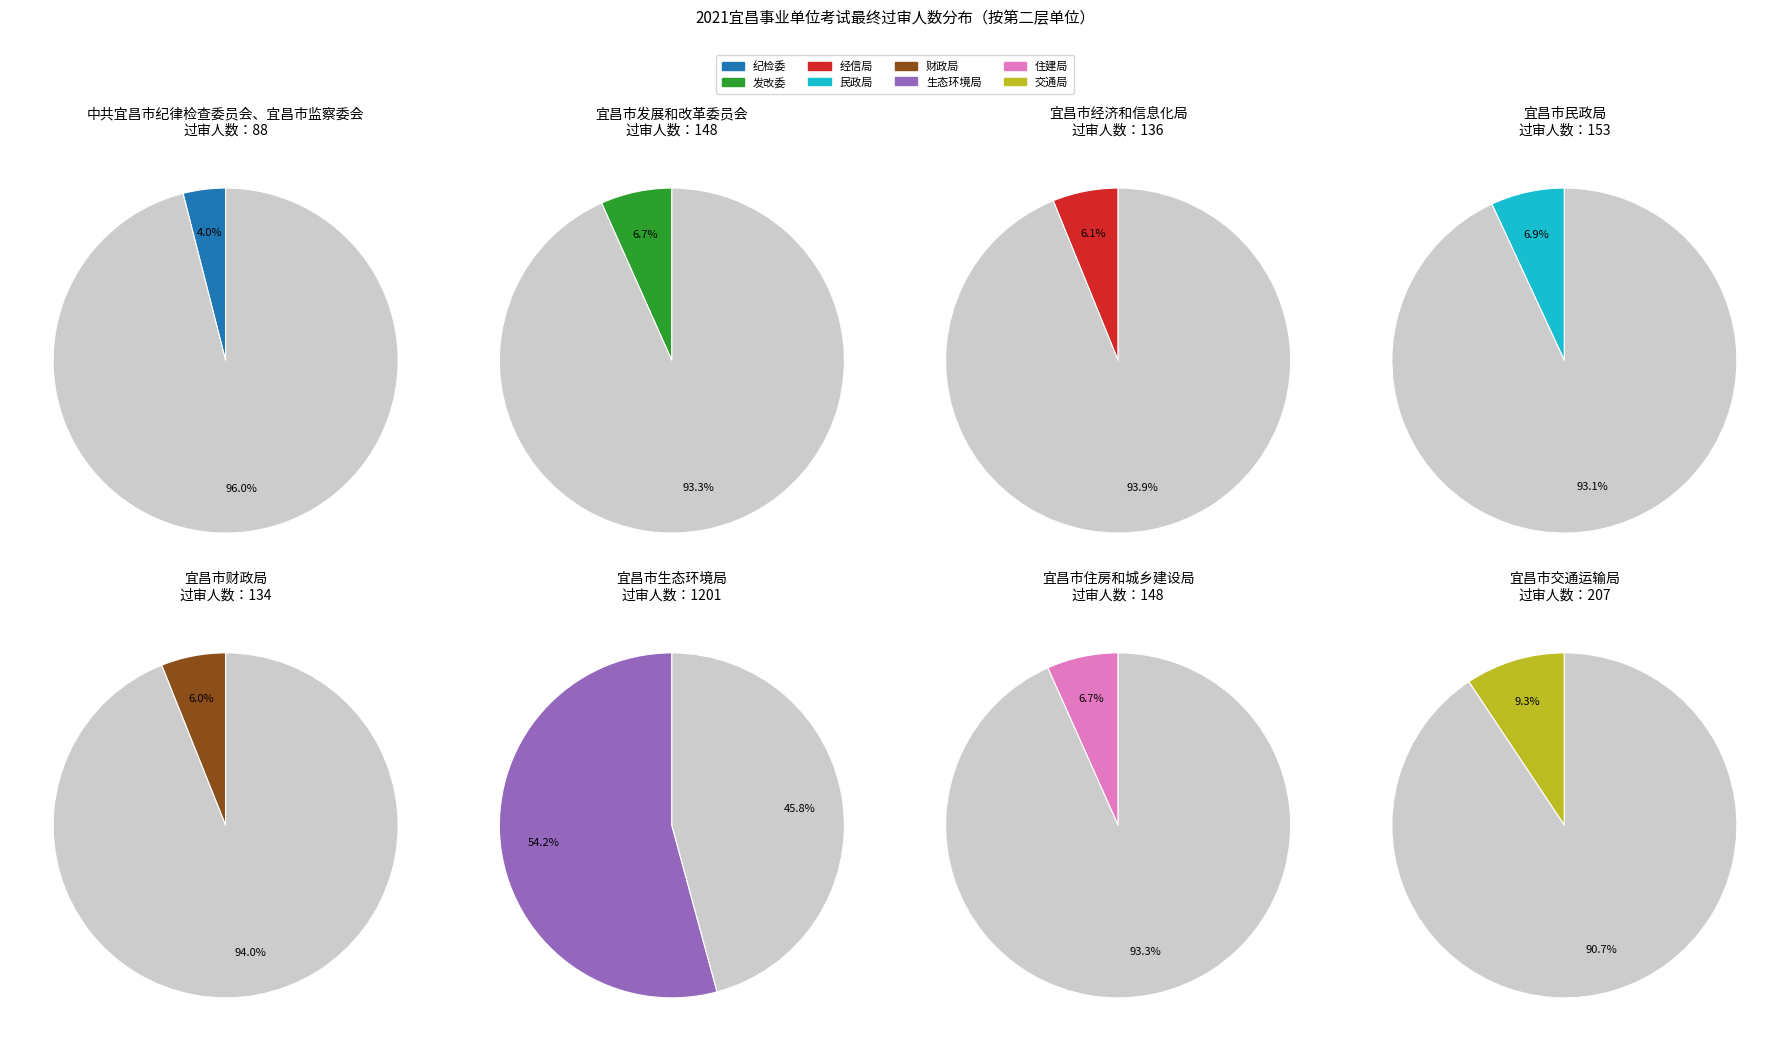

Does 宜昌市生态环境局 account for over 50% of the chart?

Yes